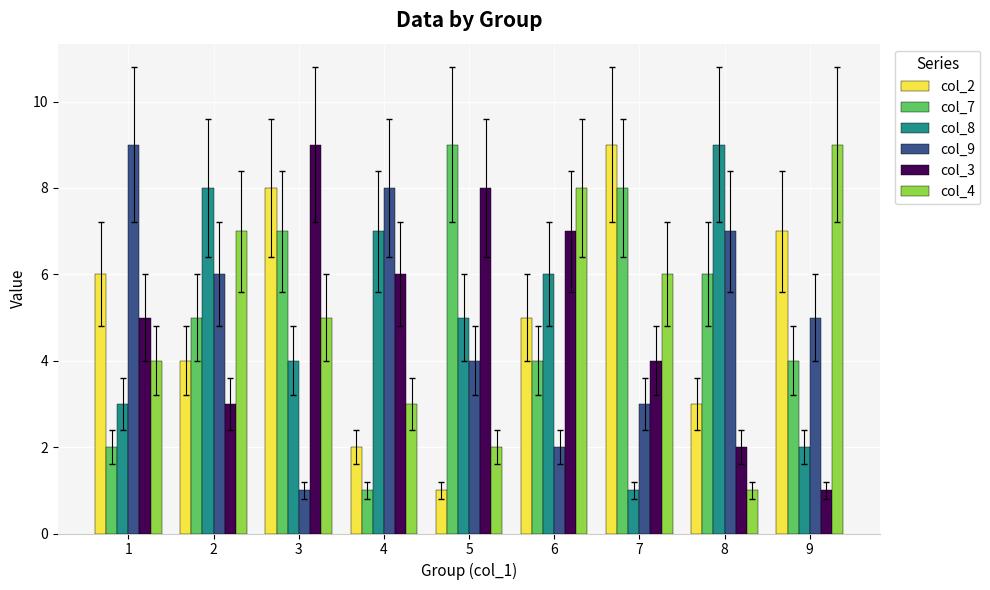

Reading left to right, transcribe all the data shown in this chart.

col_2: 6	4	8	2	1	5	9	3	7
col_7: 2	5	7	1	9	4	8	6	4
col_8: 3	8	4	7	5	6	1	9	2
col_9: 9	6	1	8	4	2	3	7	5
col_3: 5	3	9	6	8	7	4	2	1
col_4: 4	7	5	3	2	8	6	1	9